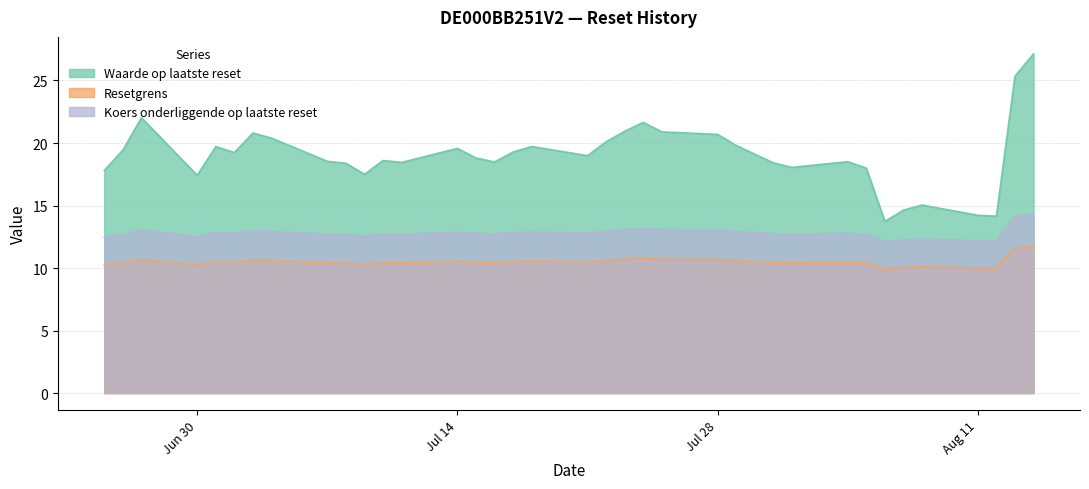

Which category has the lowest value in the Waarde op laatste reset series?

2025-08-06